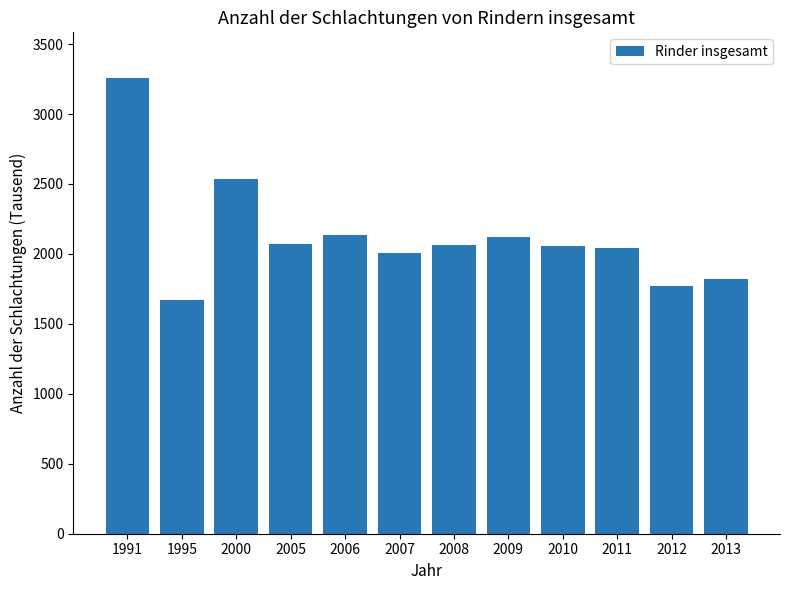

At which label is the value closest to 2464?

2000